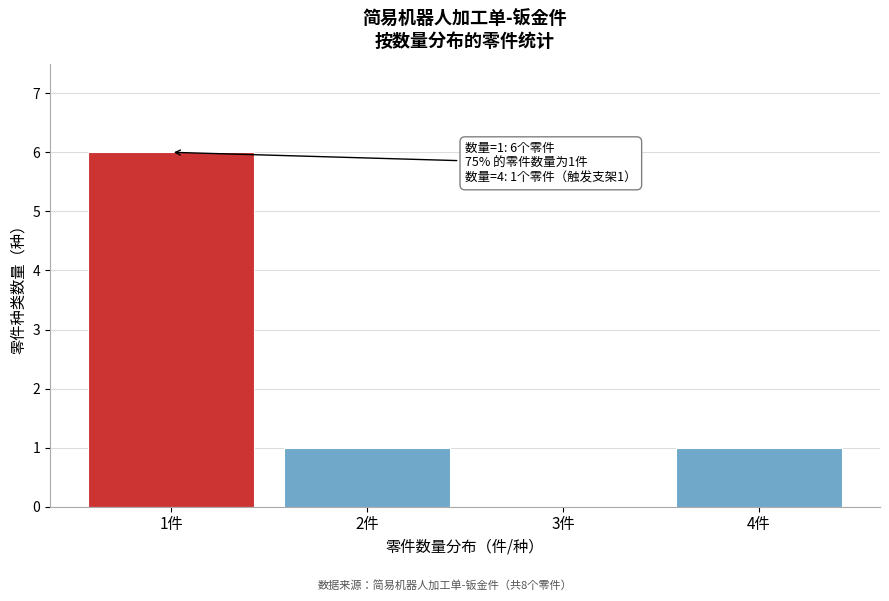

Reading left to right, what are all the values shown in this chart?

1件=6	2件=1	3件=0	4件=1